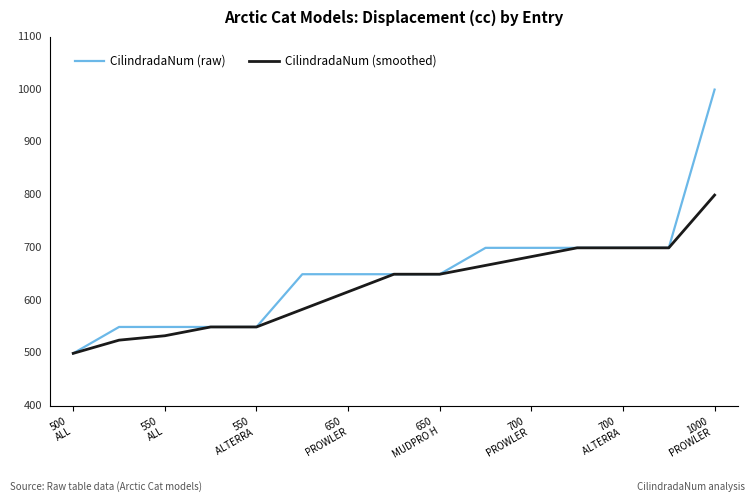

What are all the series names shown in the legend?

CilindradaNum (raw), CilindradaNum (smoothed)